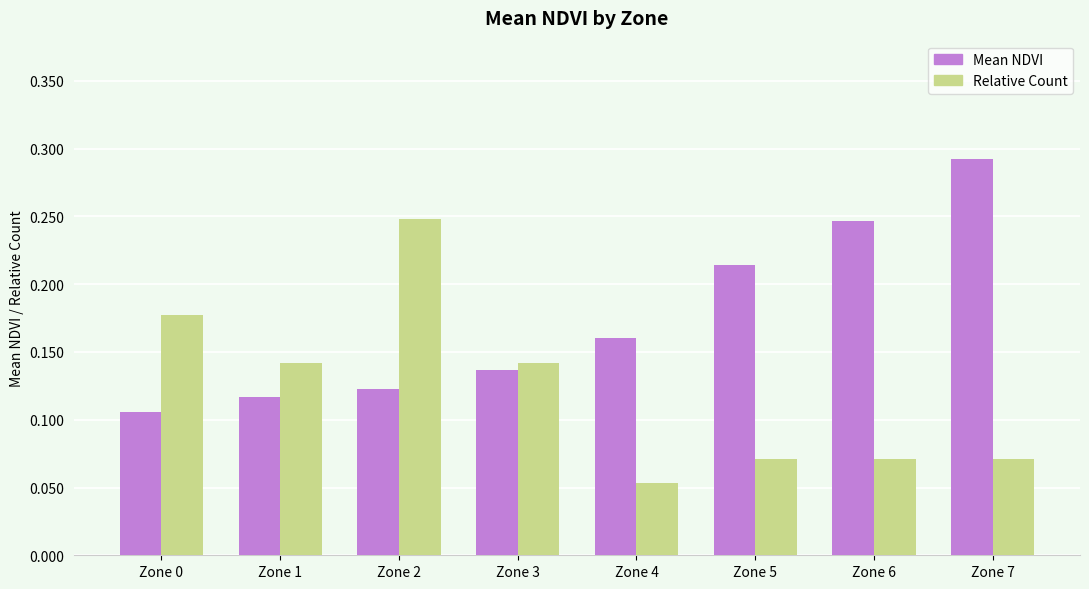

The Mean NDVI series shows 0.0 at Zone 1. True or false?

False